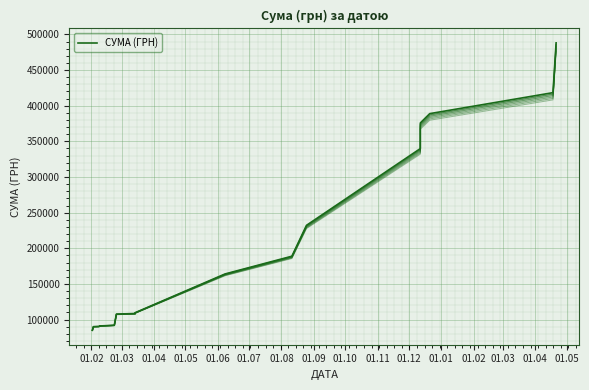

True or false: there are more than 2 points higher than both neighbors.

False